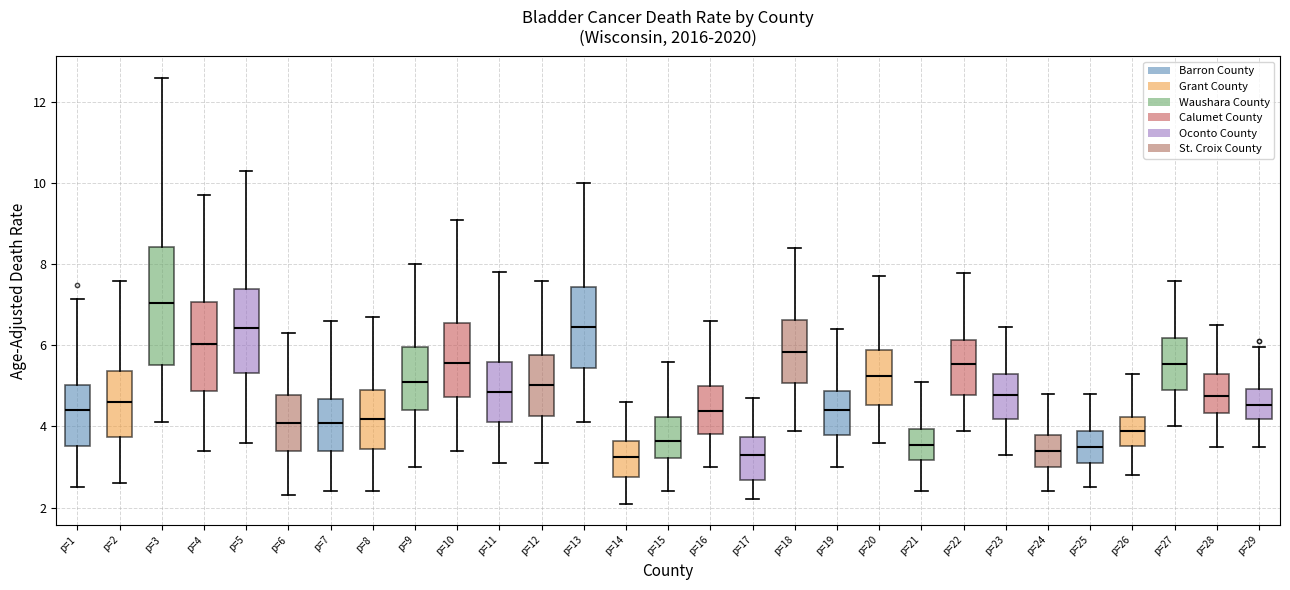

Reading left to right, read every box against the y-axis: the position of its median line, the range the box covers, and the ends of its whiskers. The values are not printed on the chart, so give them approximately, as read against the axis.

p=1: median 4.4, box 3.6 to 5.0, whiskers 2.6 to 7.2
p=2: median 4.6, box 3.8 to 5.4, whiskers 2.6 to 7.6
p=3: median 7.0, box 5.6 to 8.4, whiskers 4.2 to 12.6
p=4: median 6.0, box 4.8 to 7.0, whiskers 3.4 to 9.8
p=5: median 6.4, box 5.4 to 7.4, whiskers 3.6 to 10.4
p=6: median 4.0, box 3.4 to 4.8, whiskers 2.4 to 6.4
p=7: median 4.0, box 3.4 to 4.6, whiskers 2.4 to 6.6
p=8: median 4.2, box 3.4 to 4.8, whiskers 2.4 to 6.8
p=9: median 5.0, box 4.4 to 6.0, whiskers 3.0 to 8.0
p=10: median 5.6, box 4.8 to 6.6, whiskers 3.4 to 9.2
p=11: median 4.8, box 4.2 to 5.6, whiskers 3.2 to 7.8
p=12: median 5.0, box 4.2 to 5.8, whiskers 3.2 to 7.6
p=13: median 6.4, box 5.4 to 7.4, whiskers 4.2 to 10.0
p=14: median 3.2, box 2.8 to 3.6, whiskers 2.2 to 4.6
p=15: median 3.6, box 3.2 to 4.2, whiskers 2.4 to 5.6
p=16: median 4.4, box 3.8 to 5.0, whiskers 3.0 to 6.6
p=17: median 3.2, box 2.6 to 3.8, whiskers 2.2 to 4.8
p=18: median 5.8, box 5.0 to 6.6, whiskers 4.0 to 8.4
p=19: median 4.4, box 3.8 to 4.8, whiskers 3.0 to 6.4
p=20: median 5.2, box 4.6 to 5.8, whiskers 3.6 to 7.8
p=21: median 3.6, box 3.2 to 4.0, whiskers 2.4 to 5.2
p=22: median 5.6, box 4.8 to 6.2, whiskers 4.0 to 7.8
p=23: median 4.8, box 4.2 to 5.4, whiskers 3.4 to 6.4
p=24: median 3.4, box 3.0 to 3.8, whiskers 2.4 to 4.8
p=25: median 3.4, box 3.2 to 3.8, whiskers 2.6 to 4.8
p=26: median 3.8, box 3.6 to 4.2, whiskers 2.8 to 5.4
p=27: median 5.6, box 5.0 to 6.2, whiskers 4.0 to 7.6
p=28: median 4.8, box 4.4 to 5.2, whiskers 3.6 to 6.6
p=29: median 4.6, box 4.2 to 5.0, whiskers 3.6 to 6.0